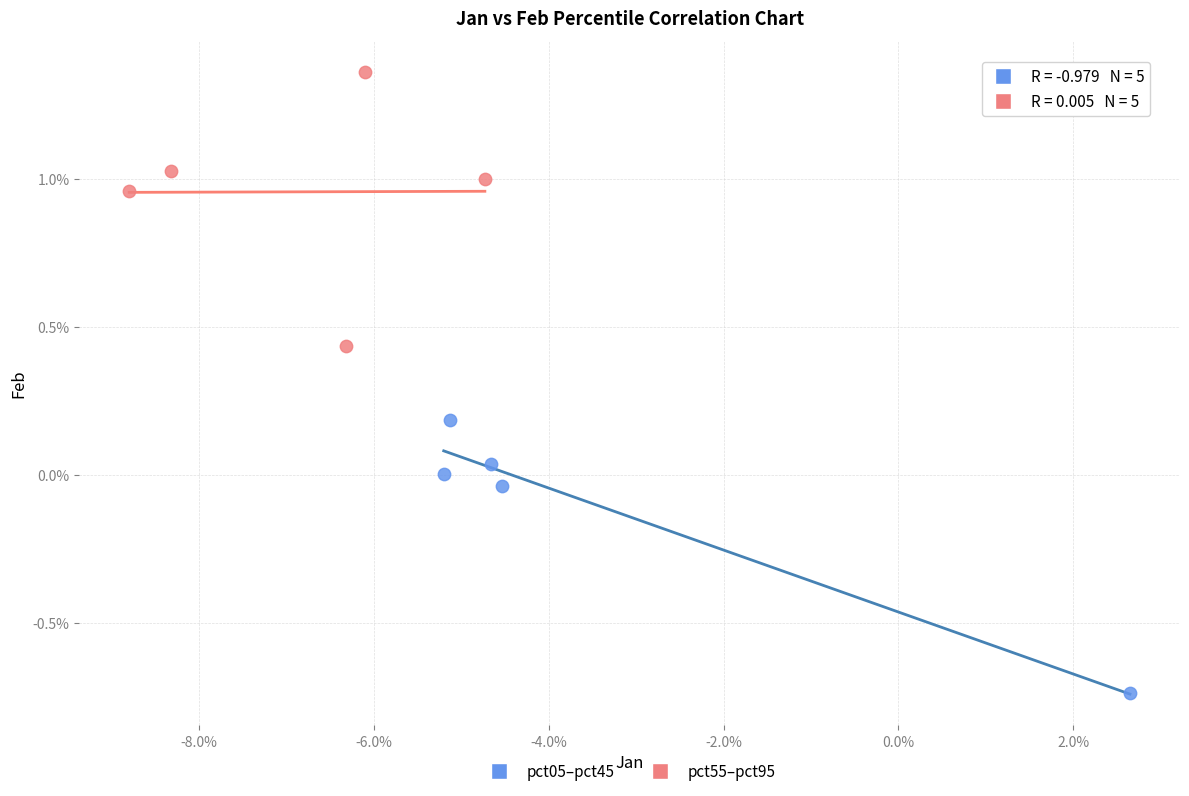

What are all the series names shown in the legend?

pct05–pct45, pct55–pct95